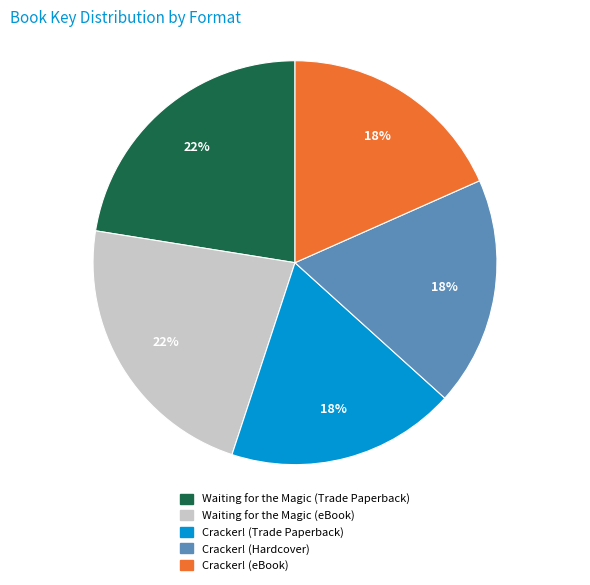

Is there a majority slice in this chart?

No